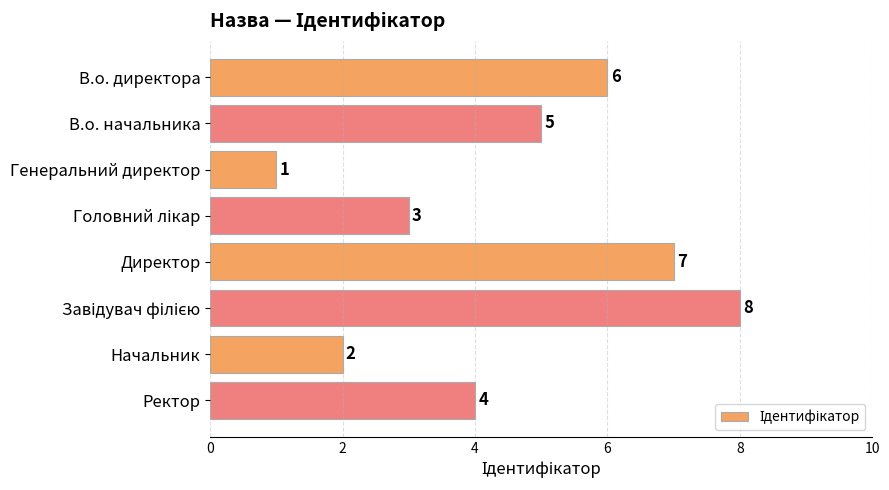

True or false: the data shows 12 at Директор.

False